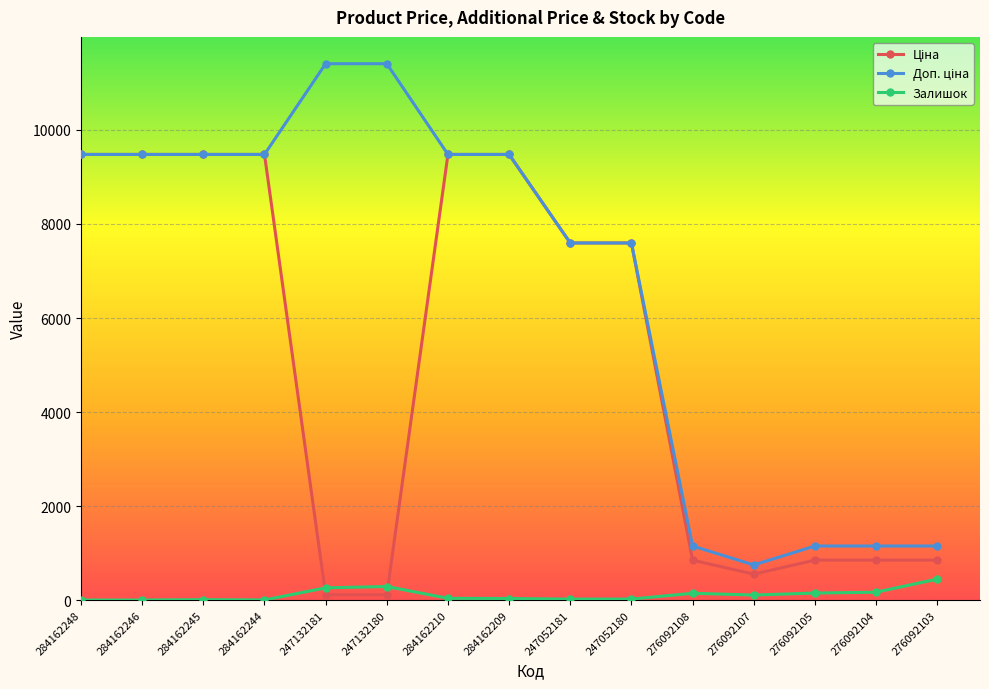

Does the chart display data point markers on the line(s)?

Yes